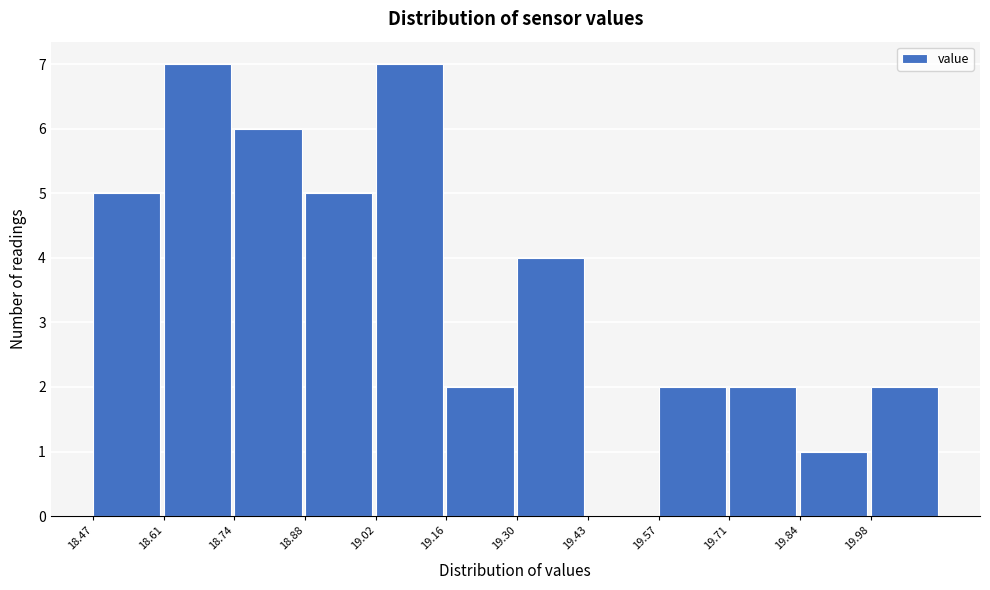

How tall is the bar that spans 19.58 to 19.70 on the x-axis? Neither the bar edges nor the heights are printed on the chart, so give them approximately, as read against the axes.

2